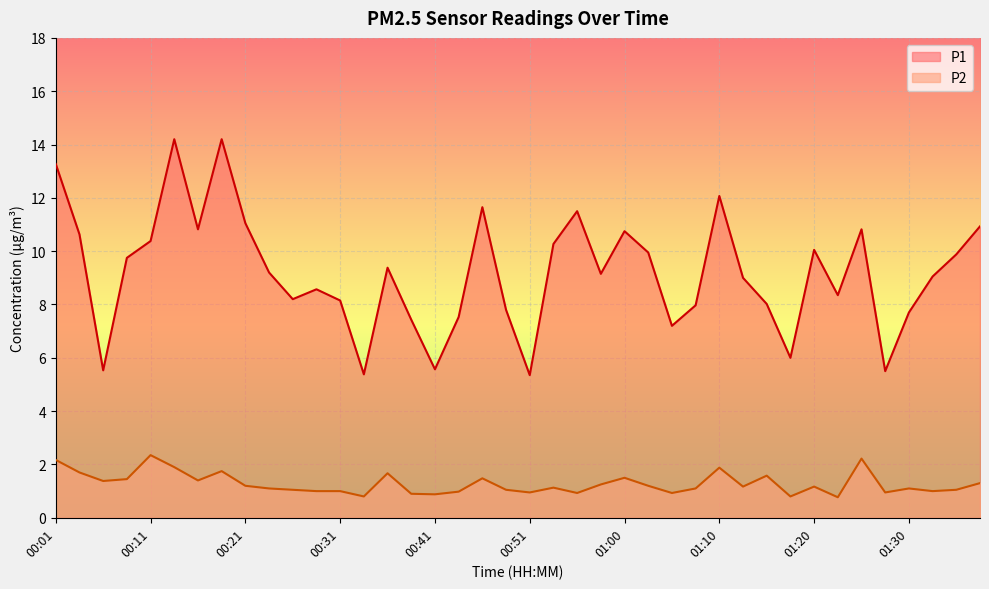

What is the difference between the maximum and minimum values in the P2 series?

1.6